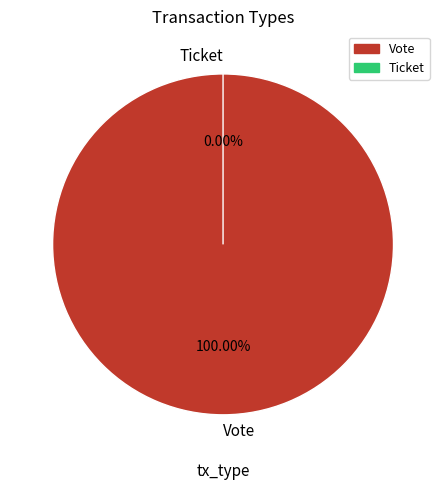

To the nearest percent, what is the combined percentage of Ticket and Vote?

100%